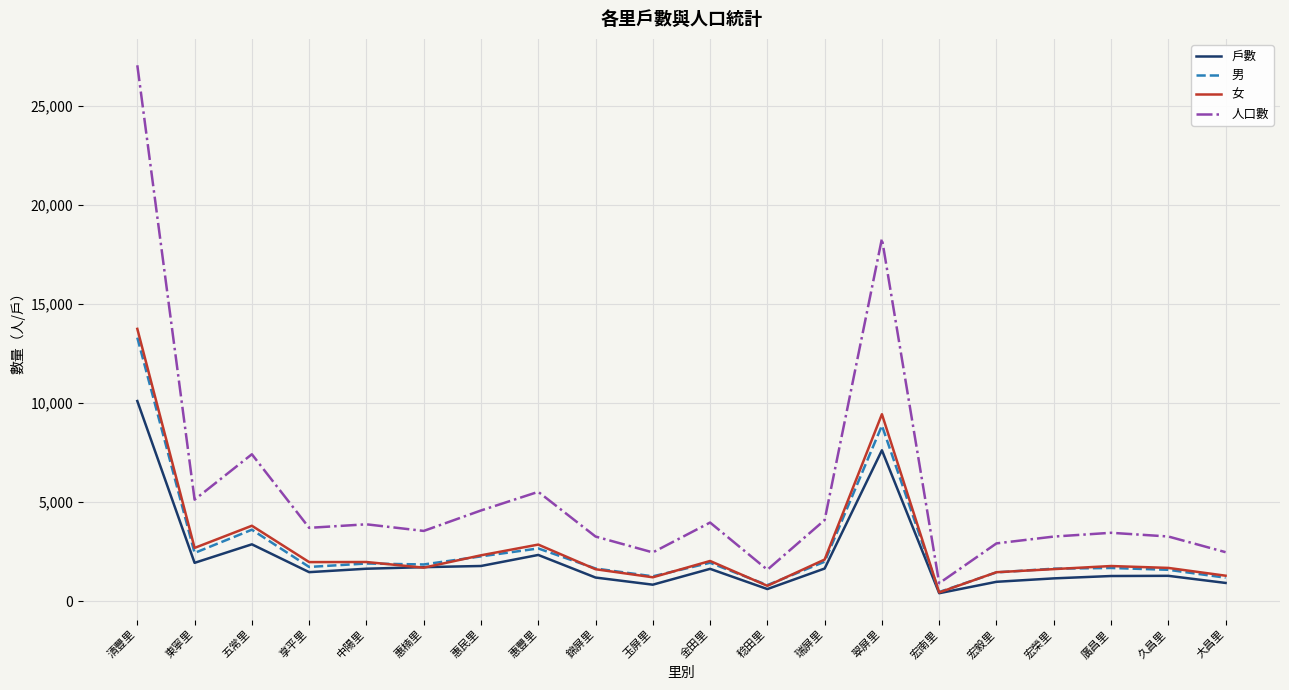

Which series changed the most between 東寧里 and 宏毅里?

人口數